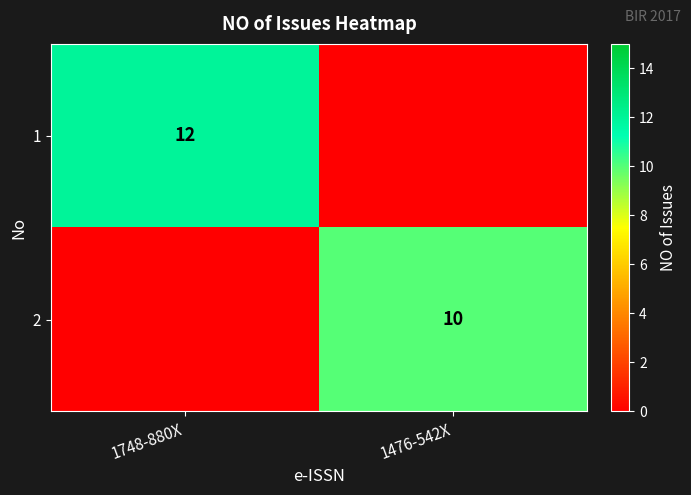

The 1 series shows 3 at 1748-880X. True or false?

False